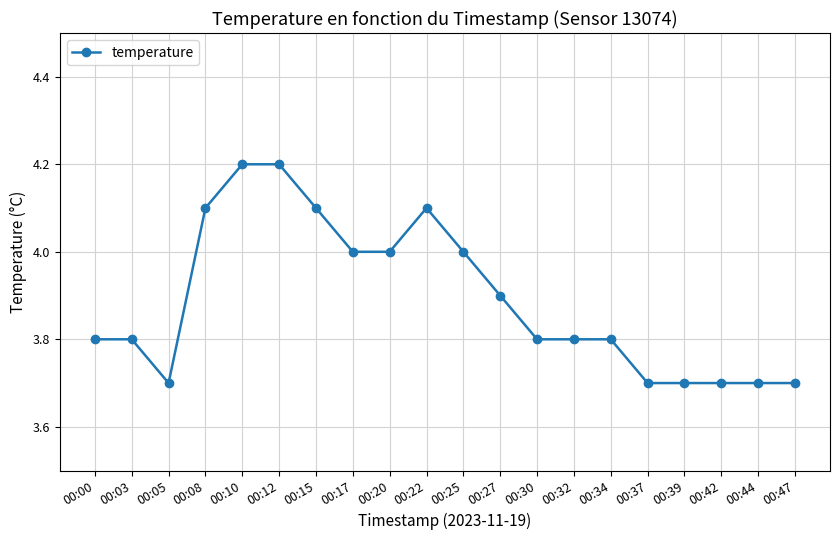

What is the difference between the values at 00:25 and 00:22?

0.1